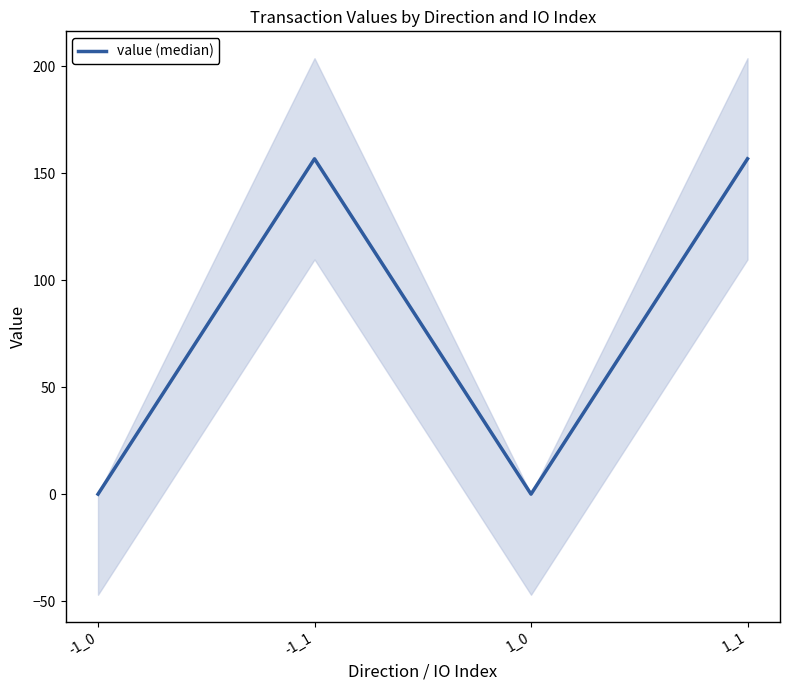

The value at 1_1 is 281.4. True or false?

False